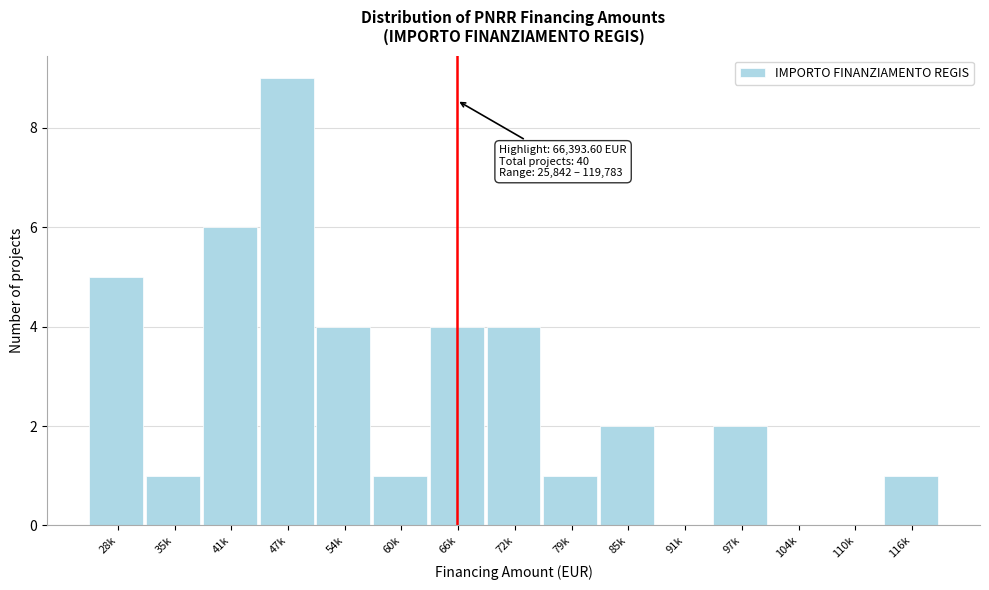

Reading left to right, what are all the values shown in this chart?

28k=5	35k=1	41k=6	47k=9	54k=4	60k=1	66k=4	72k=4	79k=1	85k=2	91k=0	97k=2	104k=0	110k=0	116k=1